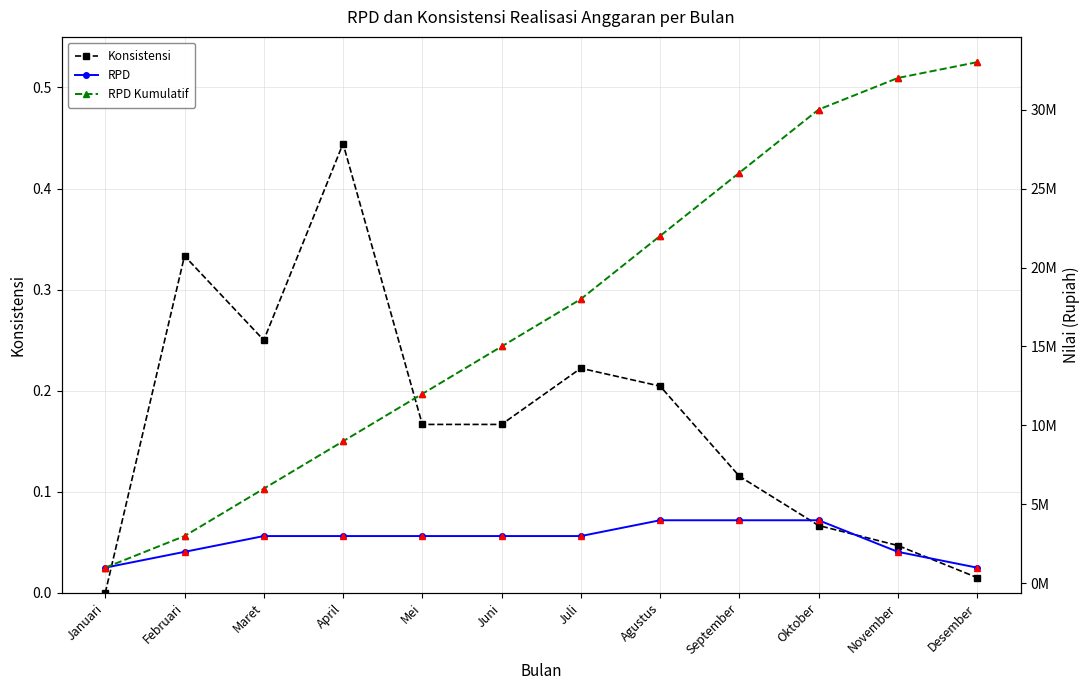

What is the difference between the highest and lowest values at Januari?

1000000.0